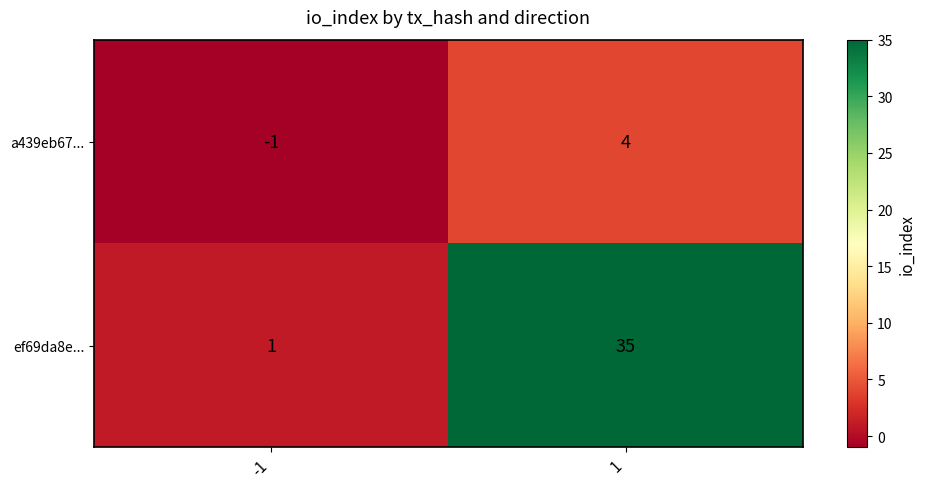

What is the sum of all a439eb67... values?

3